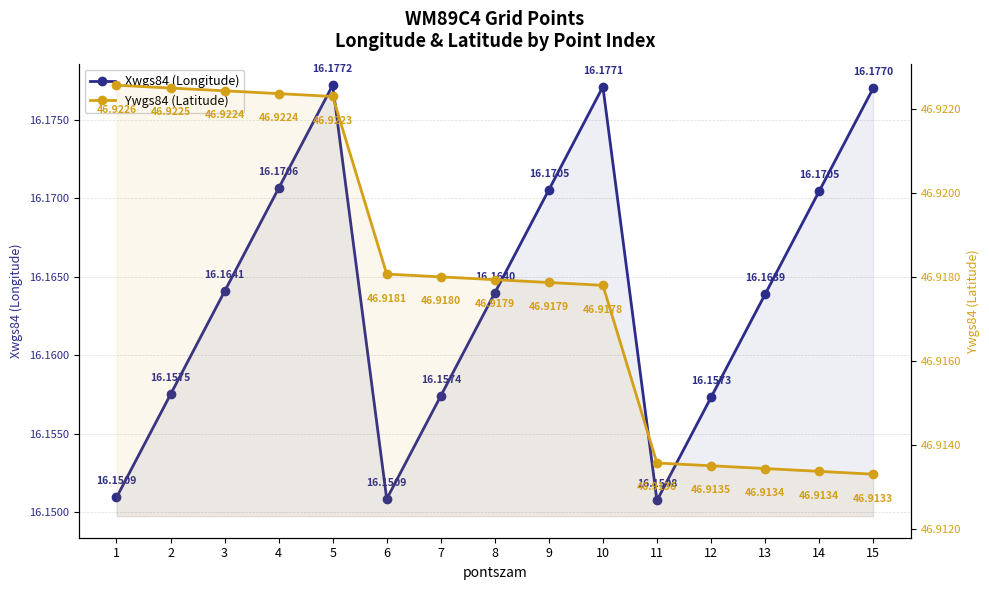

True or false: Ywgs84 (Latitude) and Xwgs84 (Longitude) intersect in this chart.

False